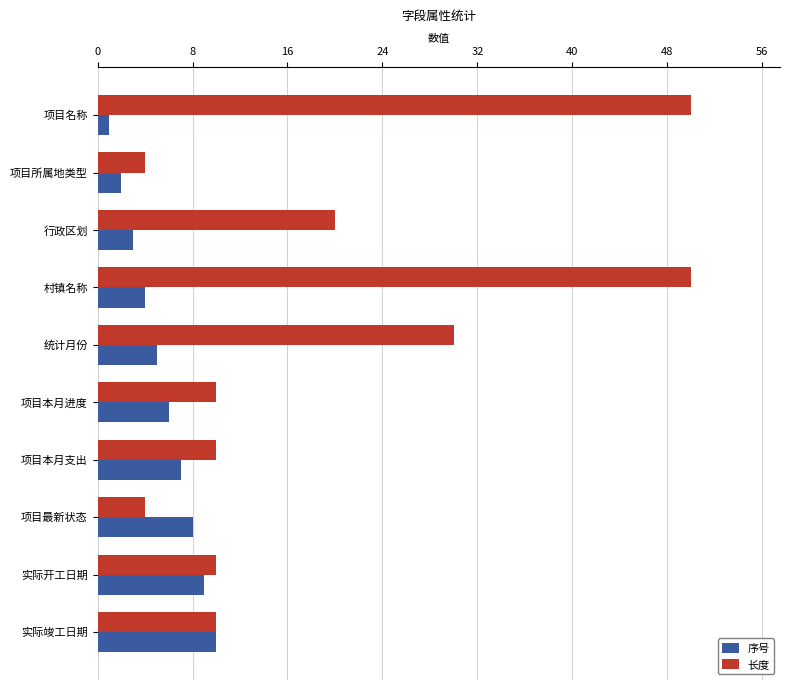

What is the spread (max minus min) of values at 项目本月进度?

4